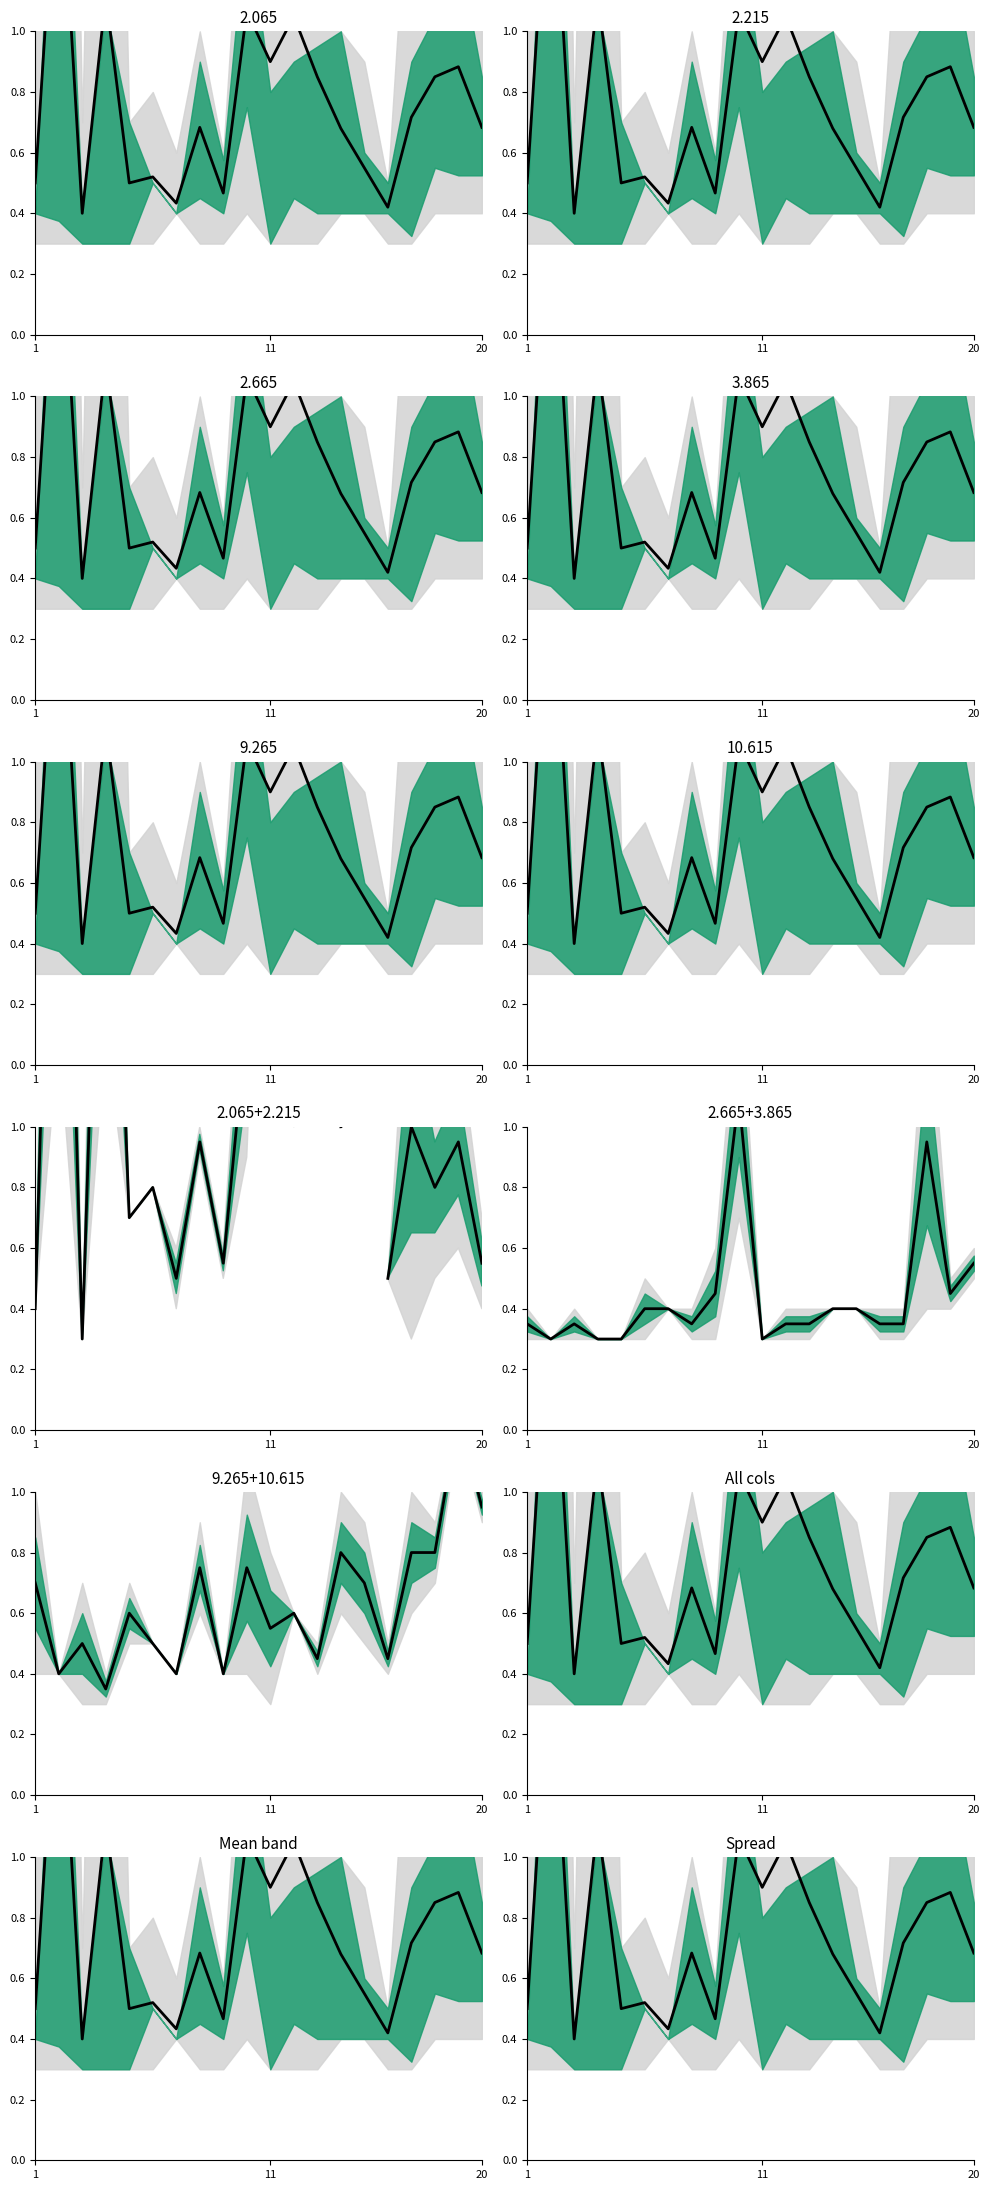

What is the value of the 6th point from the left?

0.5